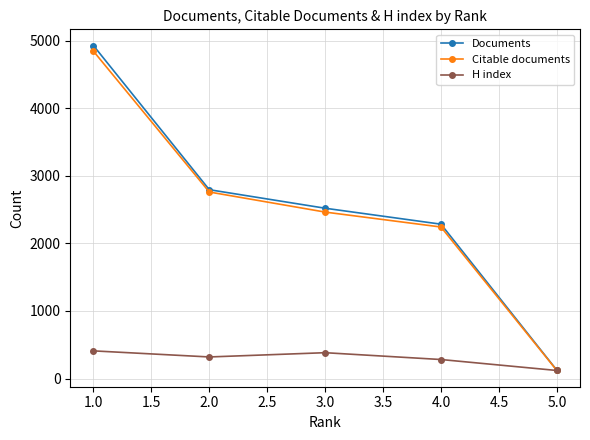

Where is the first local maximum for H index?

3.0